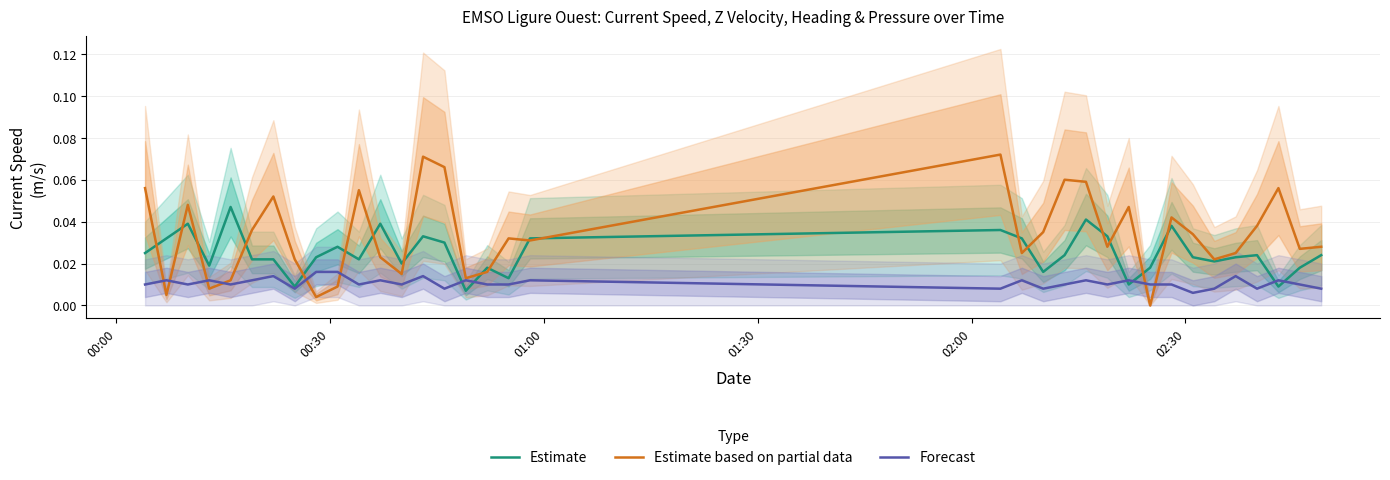

Which series has the largest total across all categories?

Estimate based on partial data